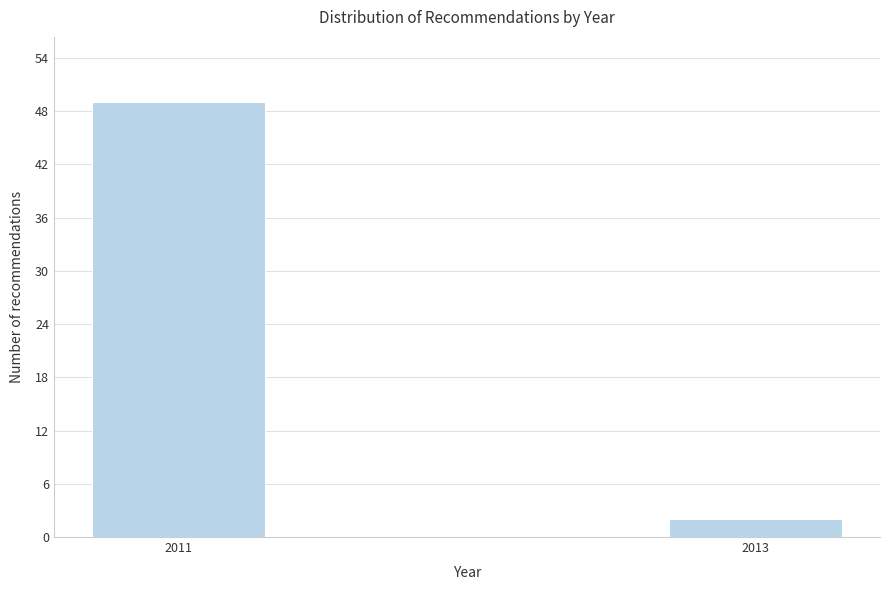

Reading left to right, what are all the values shown in this chart?

49	2